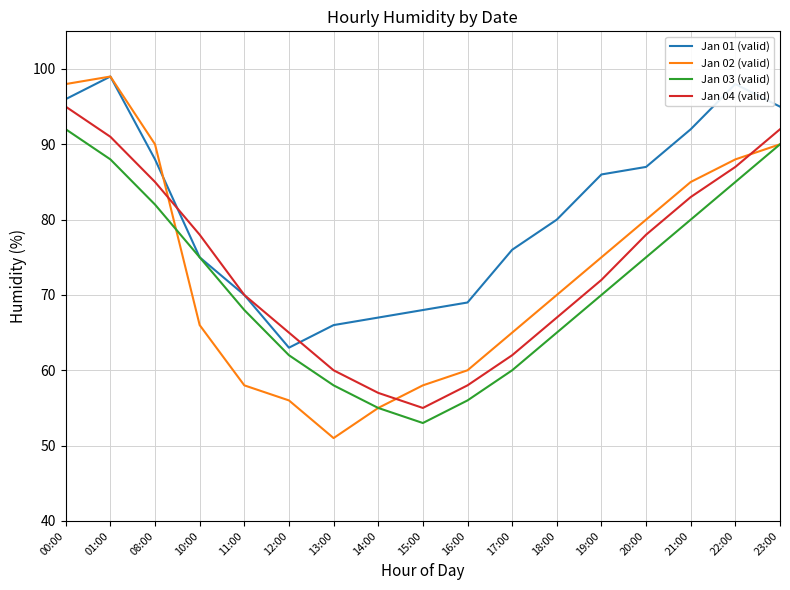

True or false: Jan 03 (valid) and Jan 04 (valid) intersect in this chart.

False